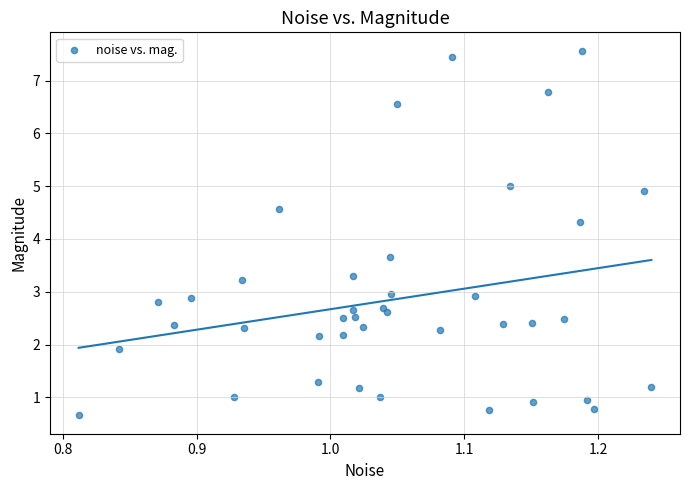

What is the range of X values (max minus min)?

0.4